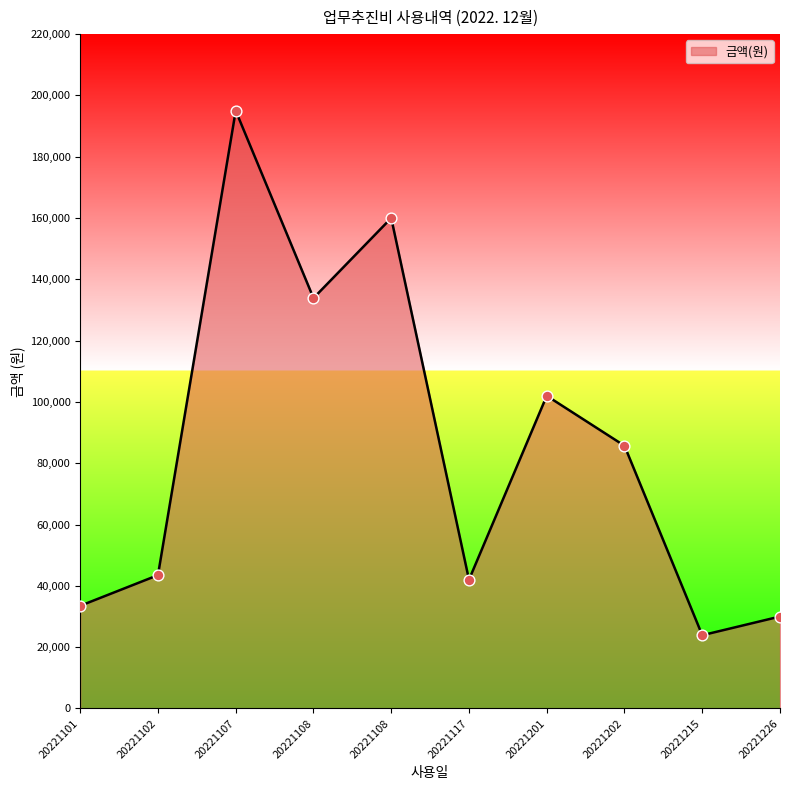

What is the ratio of the value at 20221201 to the value at 20221117?

2.4